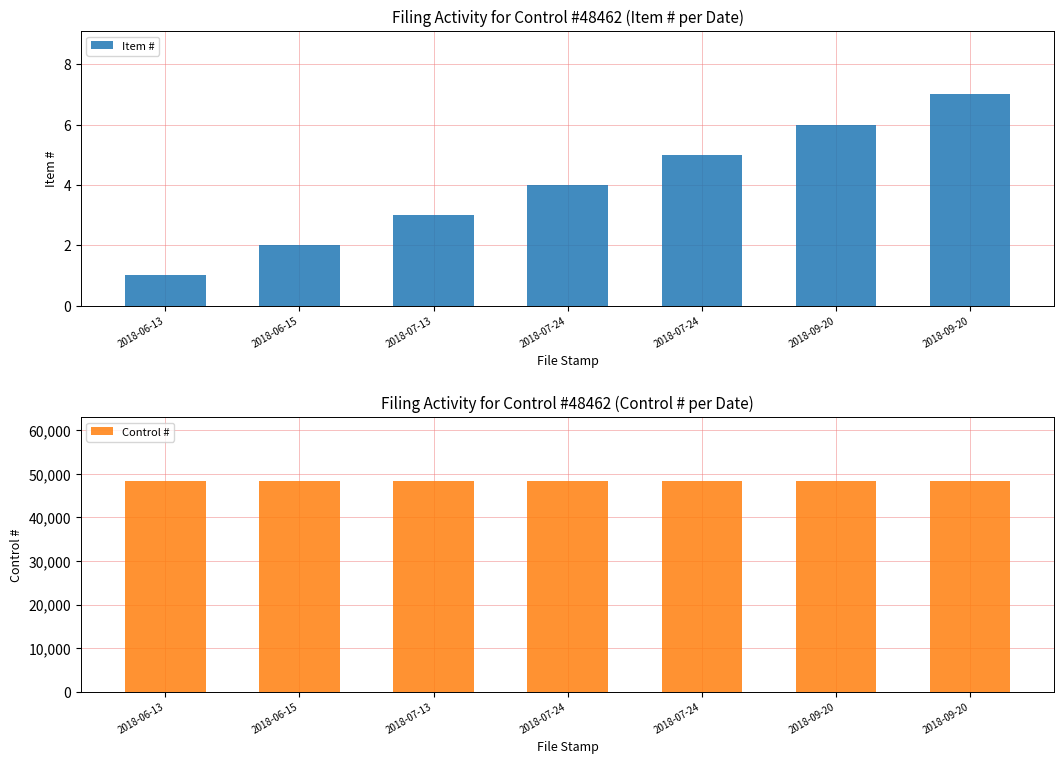

Which series has the largest total across all categories?

Control #